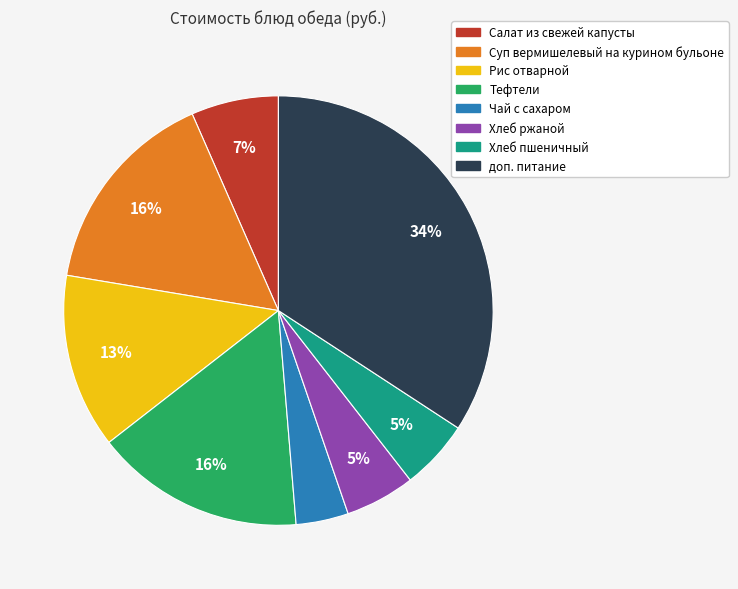

Does any single category account for the majority?

No